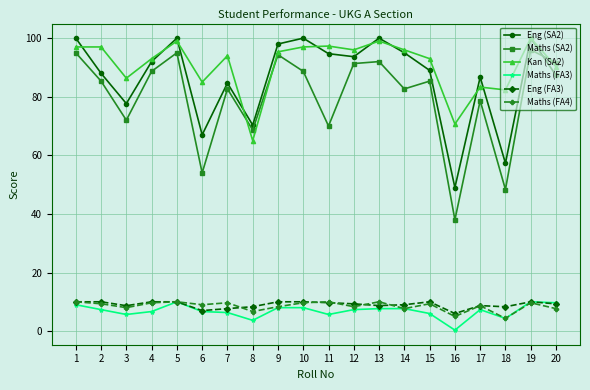

Between 8 and 10, which series saw the biggest shift?

Kan (SA2)